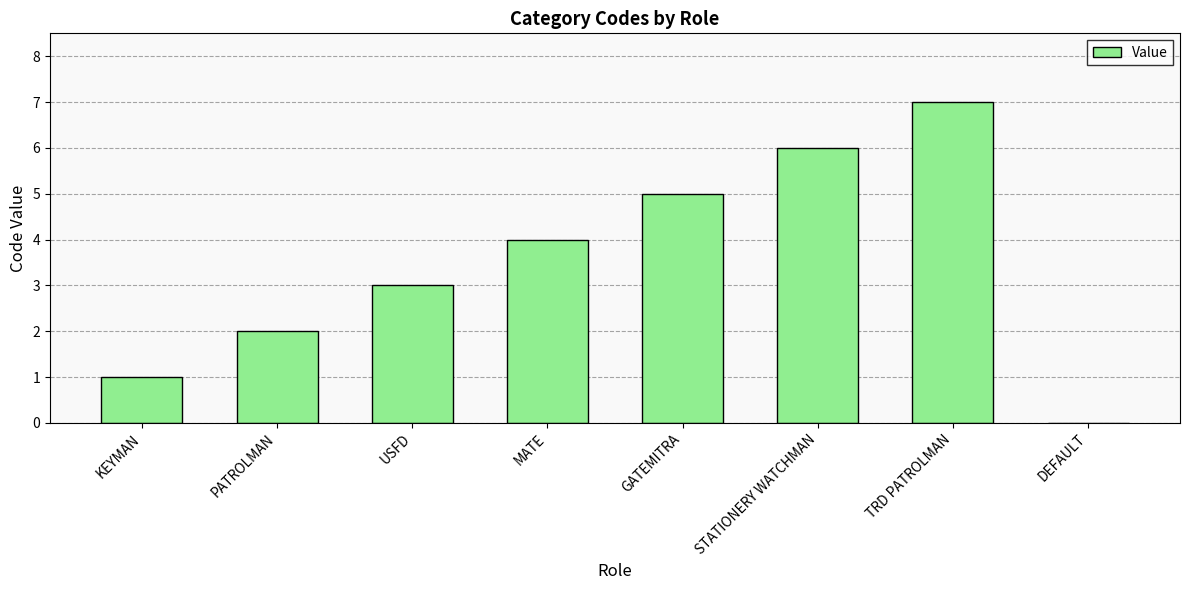

How many series are shown in this chart?

1